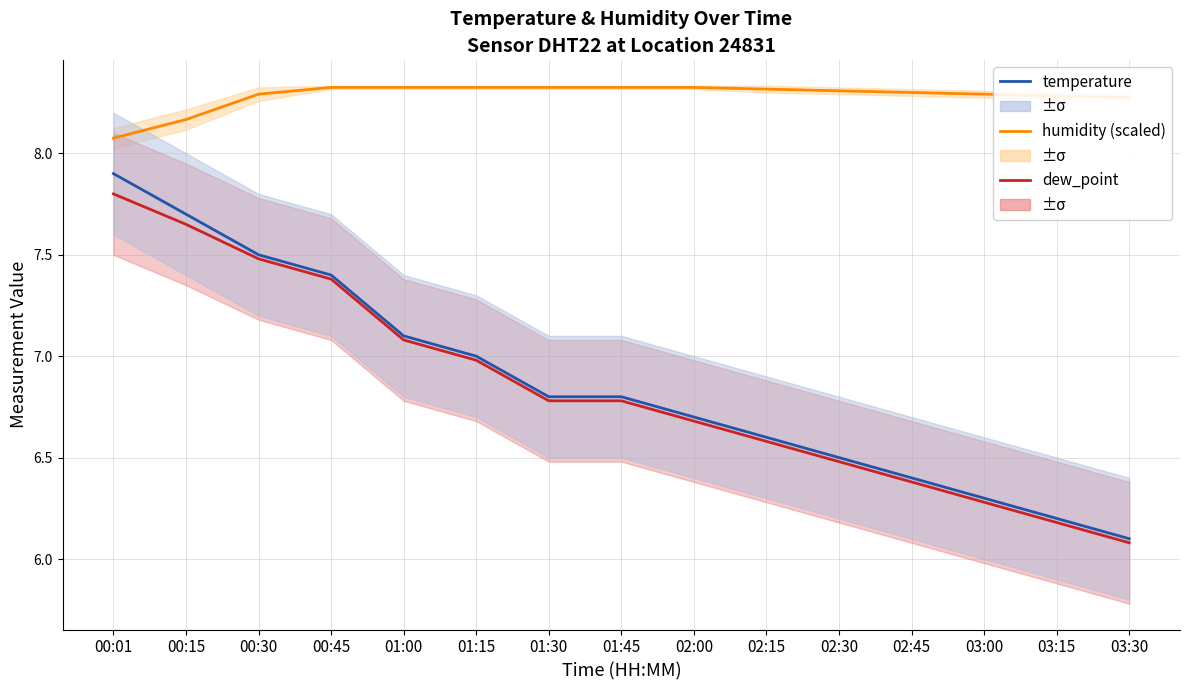

Where is temperature nearest to the value 7?

01:15